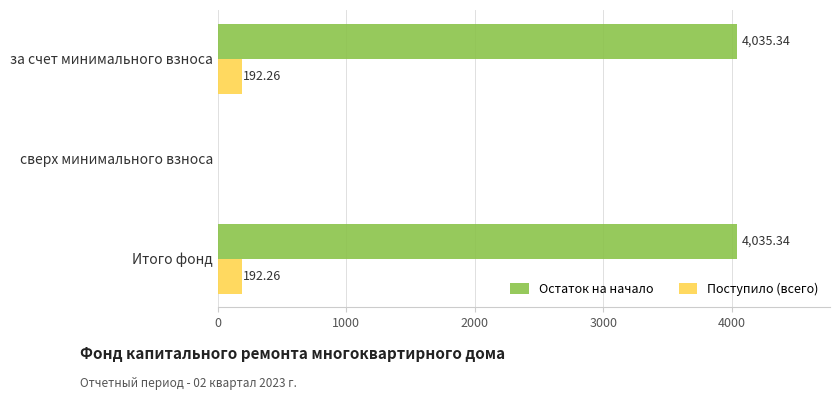

Is the value of Остаток на начало at за счет минимального взноса greater than the value of Поступило (всего) at Итого фонд?

Yes